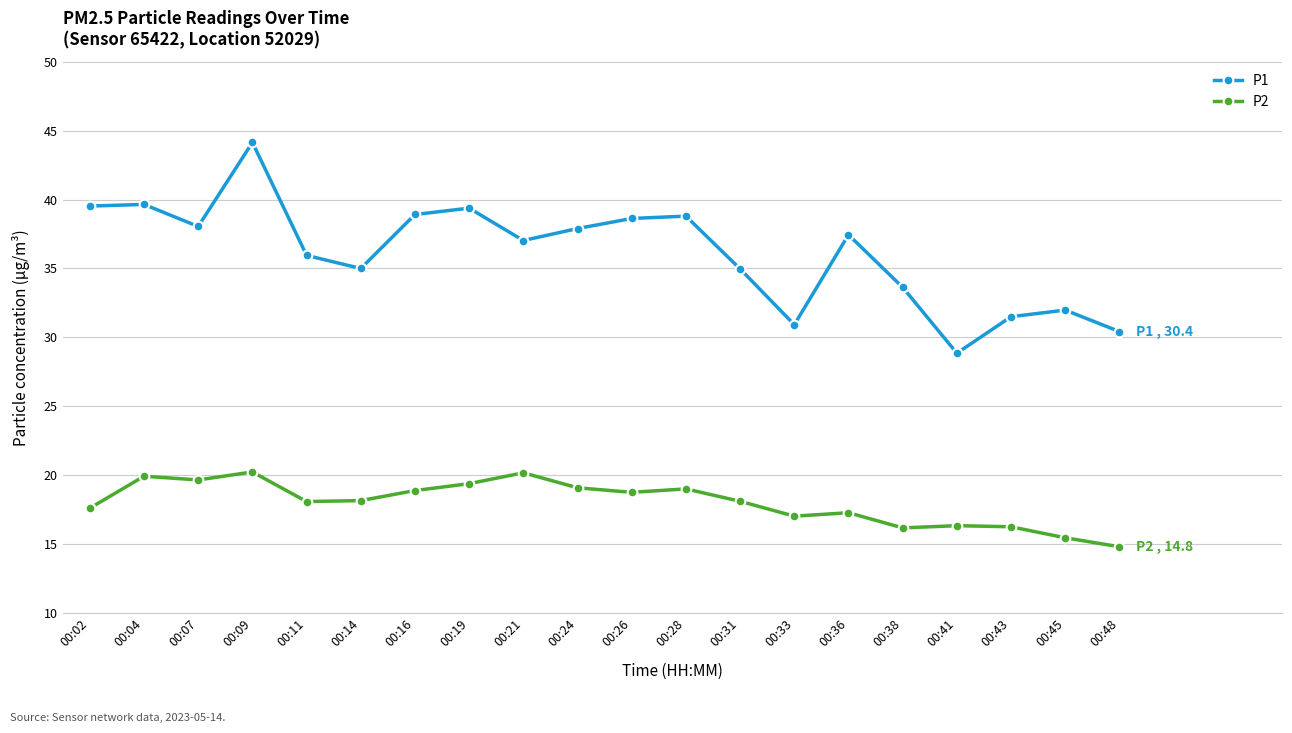

Which label corresponds to the largest value in the chart?

00:09